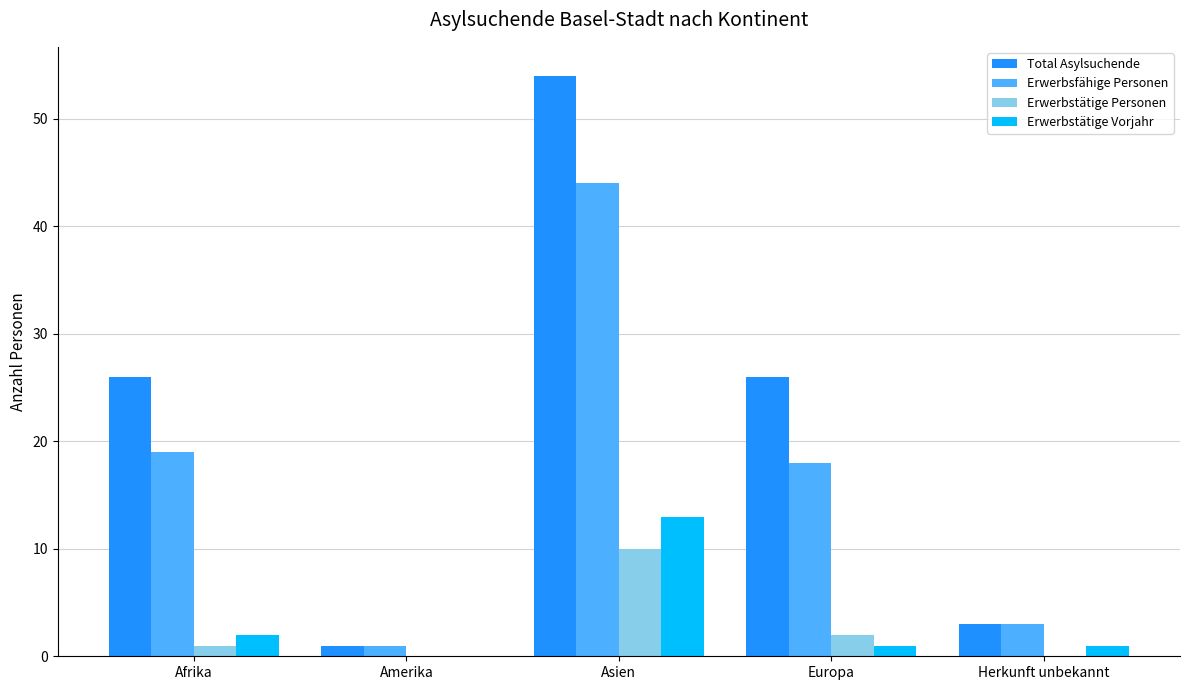

Between Europa and Herkunft unbekannt, which series saw the biggest shift?

Total Asylsuchende